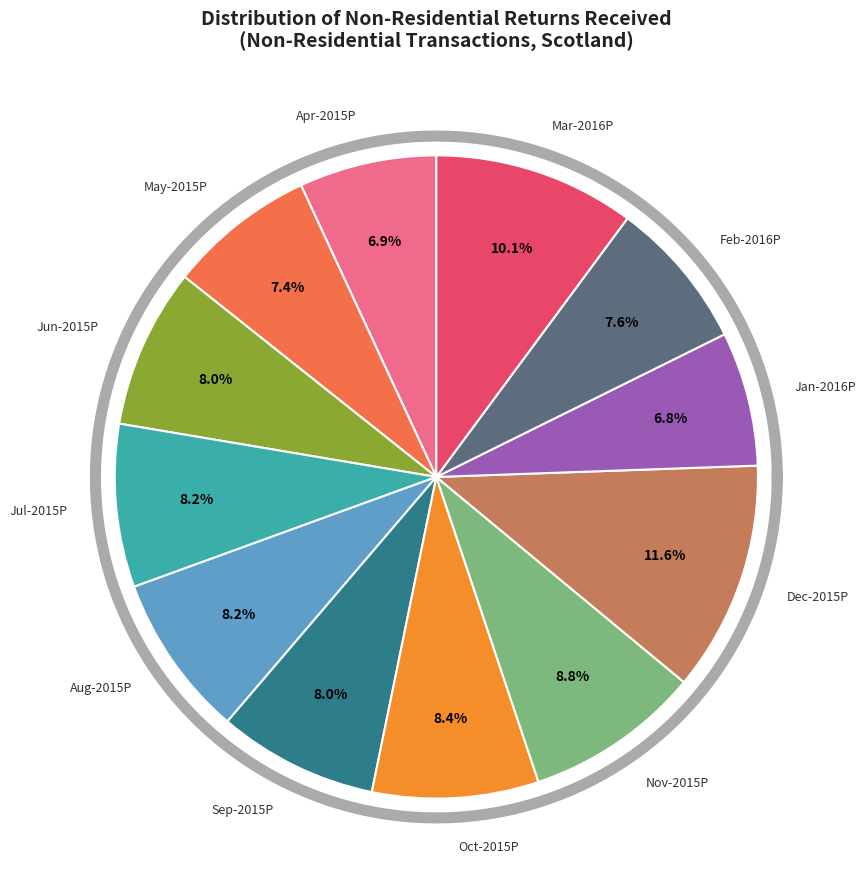

Count the number of slices in the pie.

12